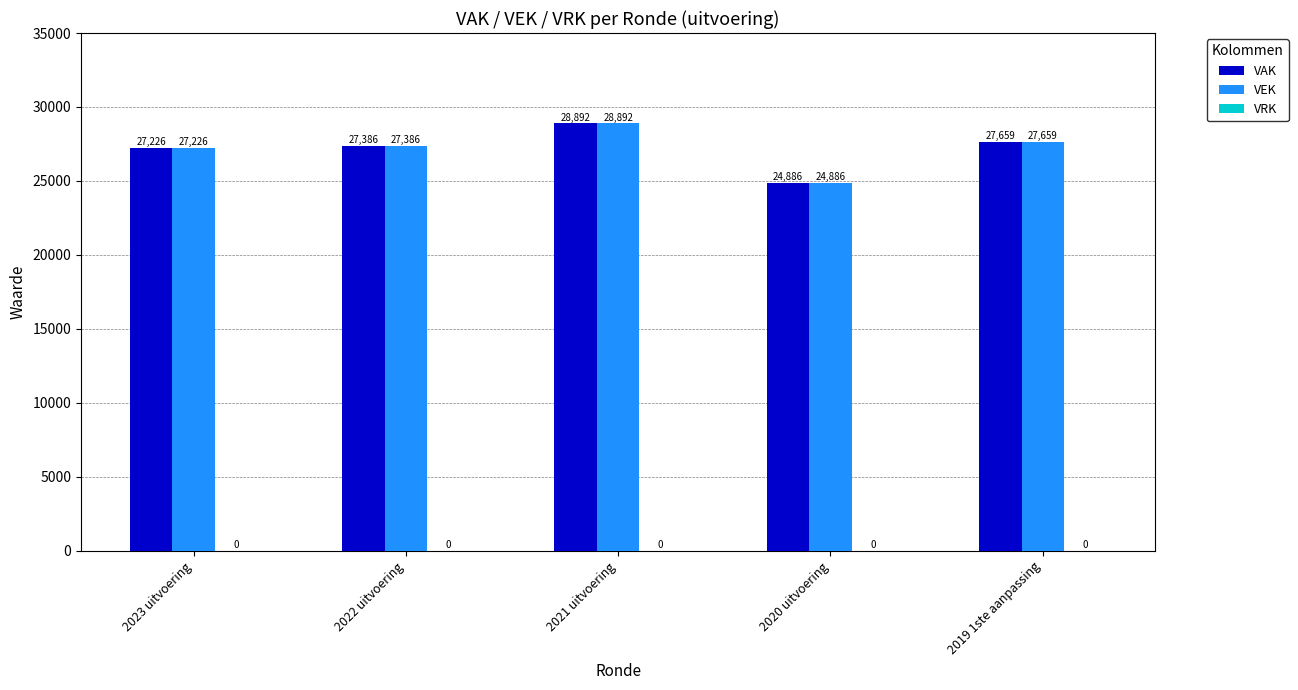

Is the value of VEK at 2023 uitvoering greater than the value of VAK at 2021 uitvoering?

No